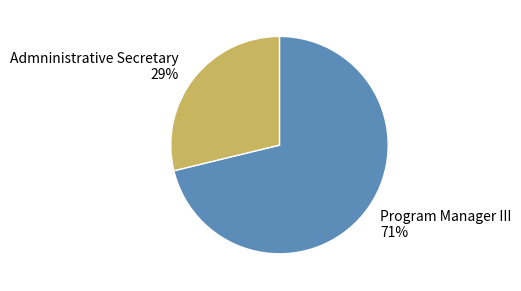

What is the ratio of the value at Admninistrative Secretary to the value at Program Manager III?

0.4